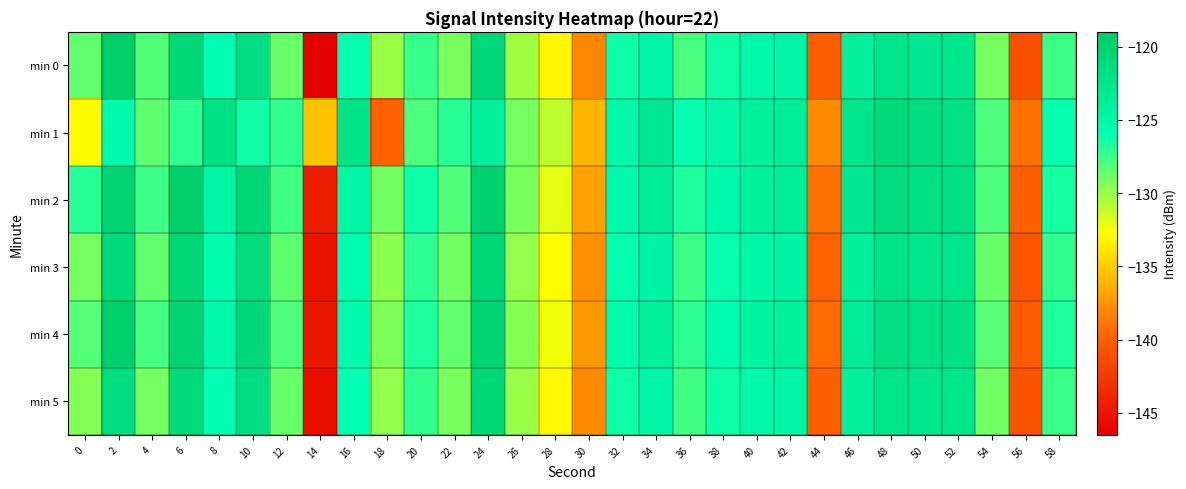

Which category has the lowest value across all series?

14